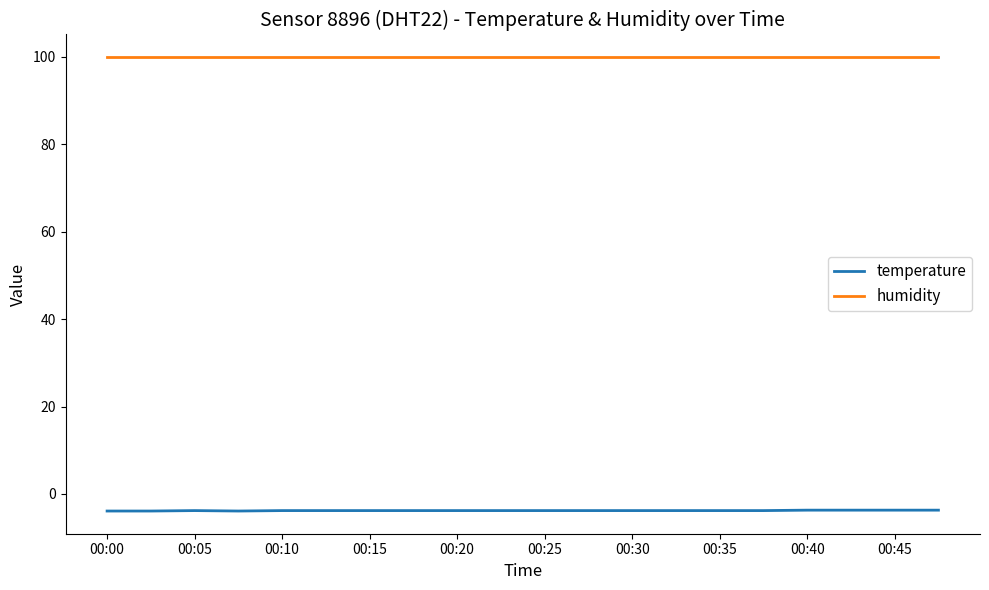

True or false: temperature and humidity cross at least once.

False